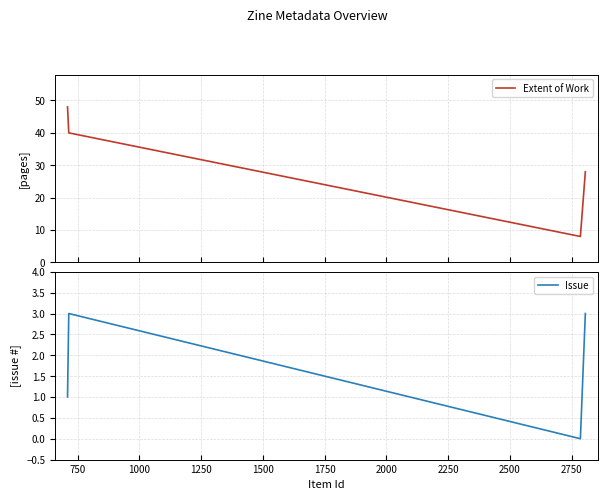

What are all the series names shown in the legend?

Extent of Work, Issue